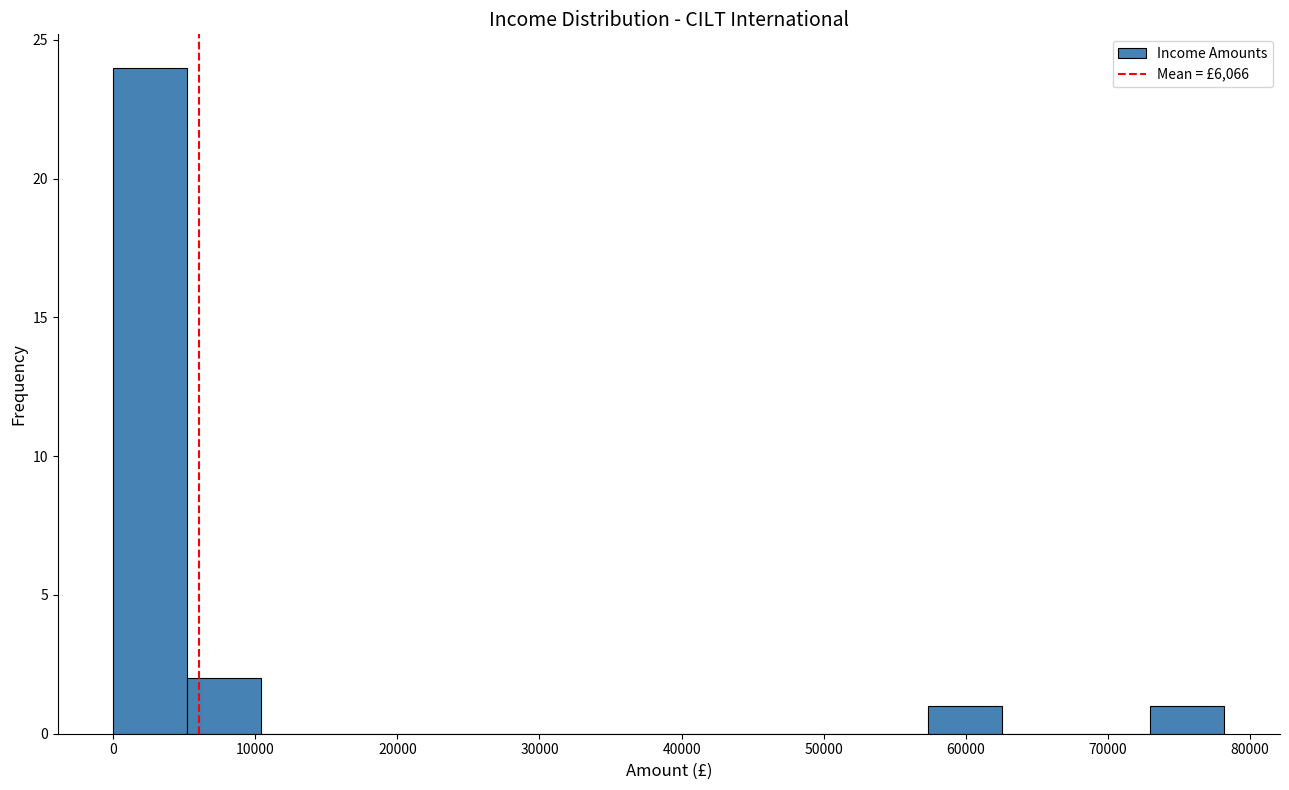

Reading left to right, list every bar in this chart as the range it spans on the x-axis followed by its height. Neither the bar edges nor the heights are printed on the chart, so give them approximately, as read against the axes.

0 to 5000: 24
5000 to 10000: 2
10000 to 16000: 0
16000 to 21000: 0
21000 to 26000: 0
26000 to 31000: 0
31000 to 37000: 0
37000 to 42000: 0
42000 to 47000: 0
47000 to 52000: 0
52000 to 57000: 0
57000 to 63000: 1
63000 to 68000: 0
68000 to 73000: 0
73000 to 78000: 1